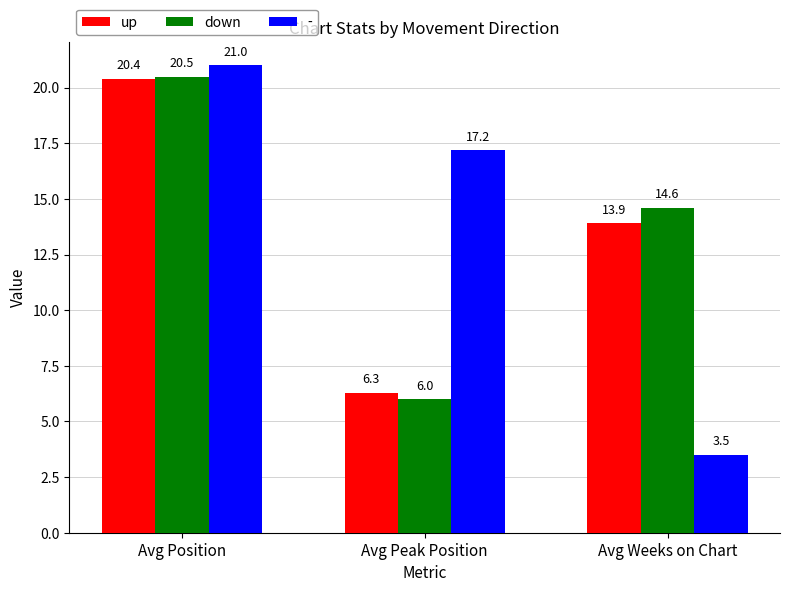

Reading right to left, what are all the values shown in this chart?

up: Avg Weeks on Chart=13.9	Avg Peak Position=6.3	Avg Position=20.4
down: Avg Weeks on Chart=14.6	Avg Peak Position=6.0	Avg Position=20.5
-: Avg Weeks on Chart=3.5	Avg Peak Position=17.2	Avg Position=21.0